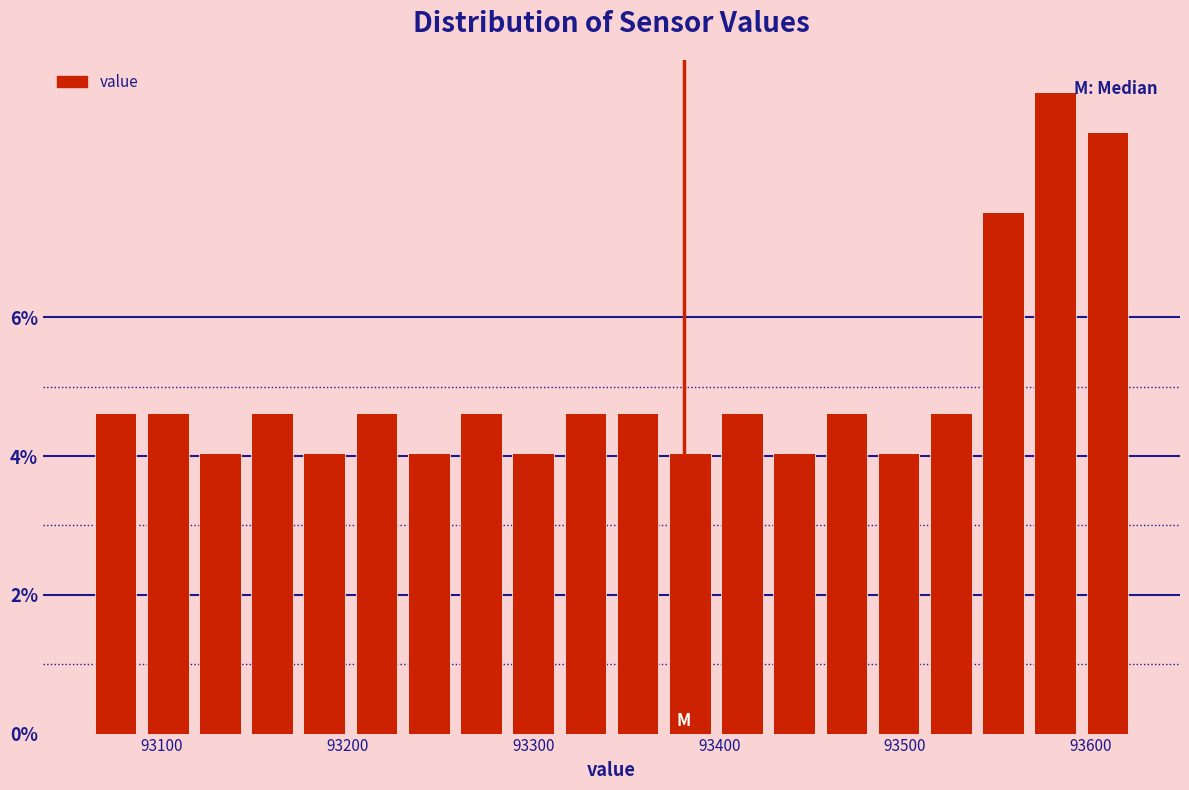

Read against the x-axis, roughly where is the centre of the tallest bar?

93580